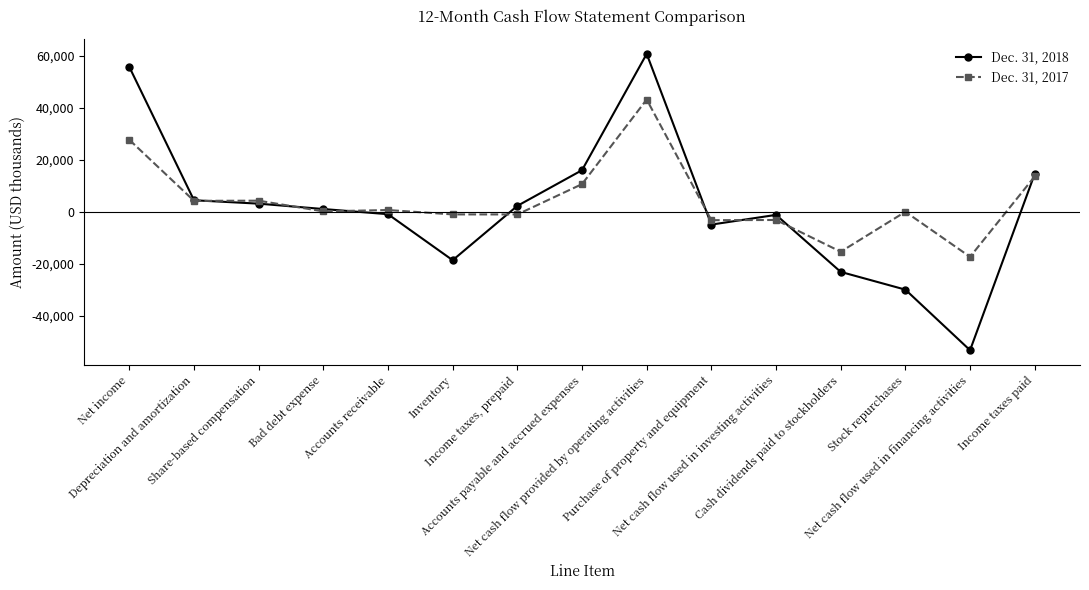

In Dec. 31, 2017, how many points are higher than both neighbors (excluding endpoints)?

5